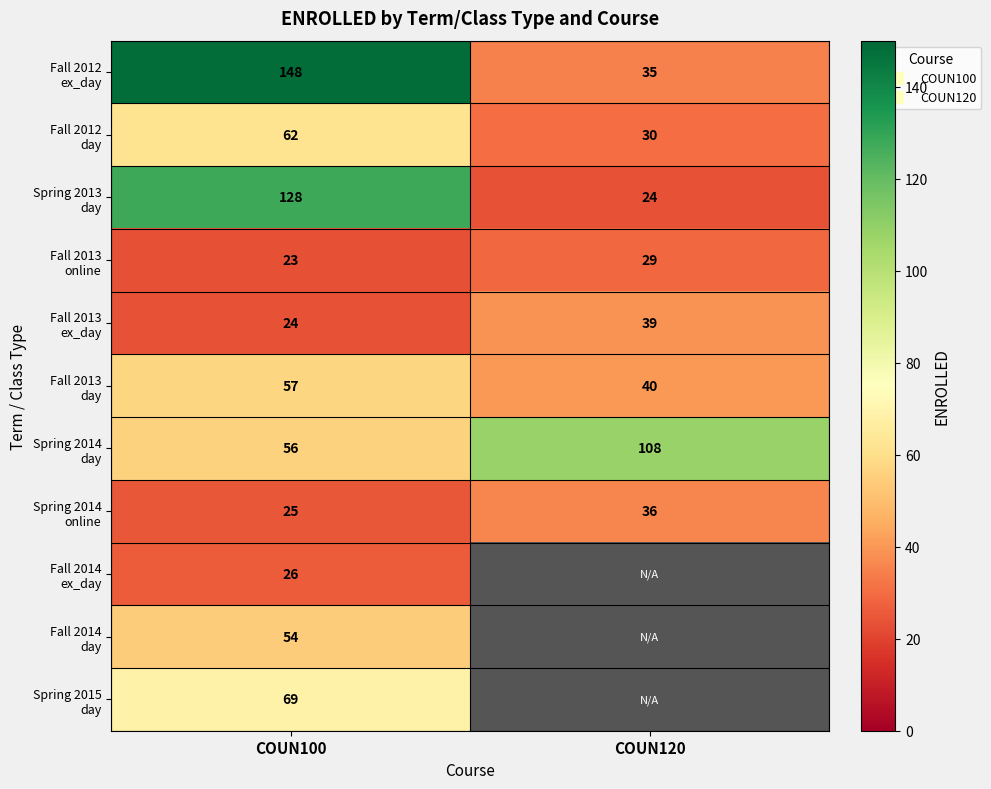

What is the difference between the Spring 2014 online values at COUN120 and COUN100?

11